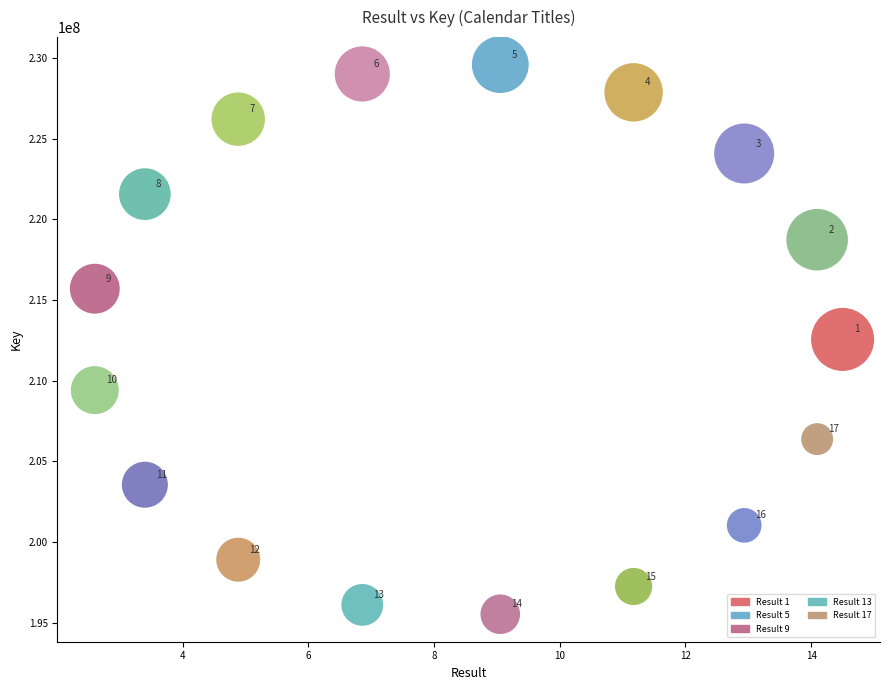

What Y value in the scatter plot is closest to 212556240?

212556240.6